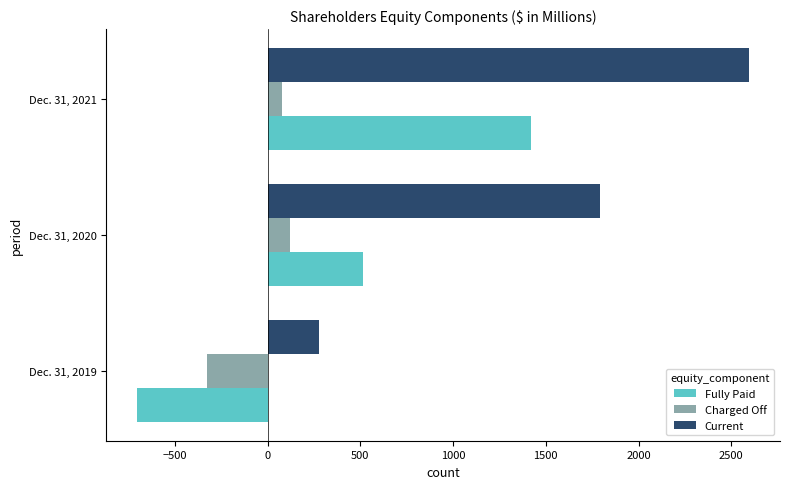

What is the spread (max minus min) of values at Dec. 31, 2020?

1672.2